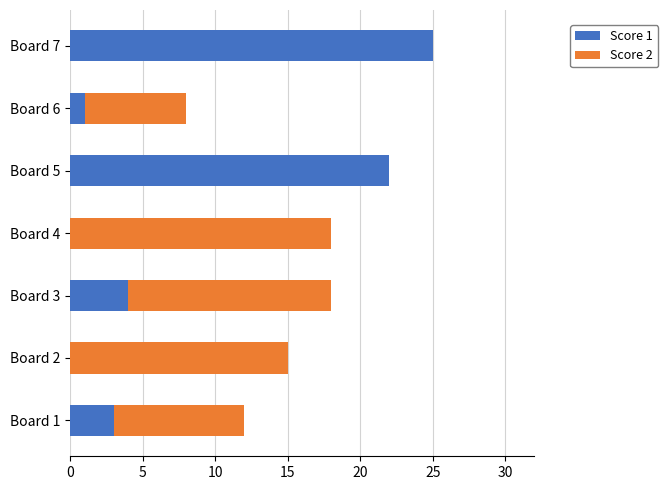

At which category is the sum across all series the highest?

Board 7